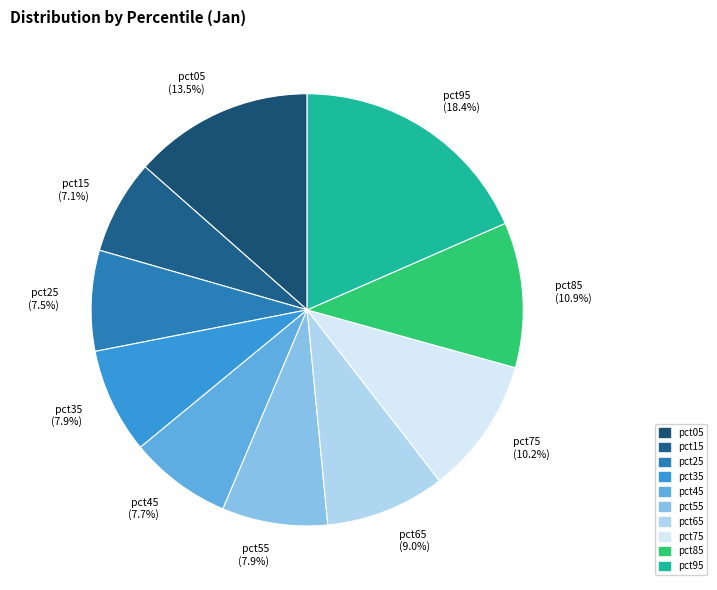

Which has a higher value, pct05 (13.5%) or pct75 (10.2%)?

pct05 (13.5%)